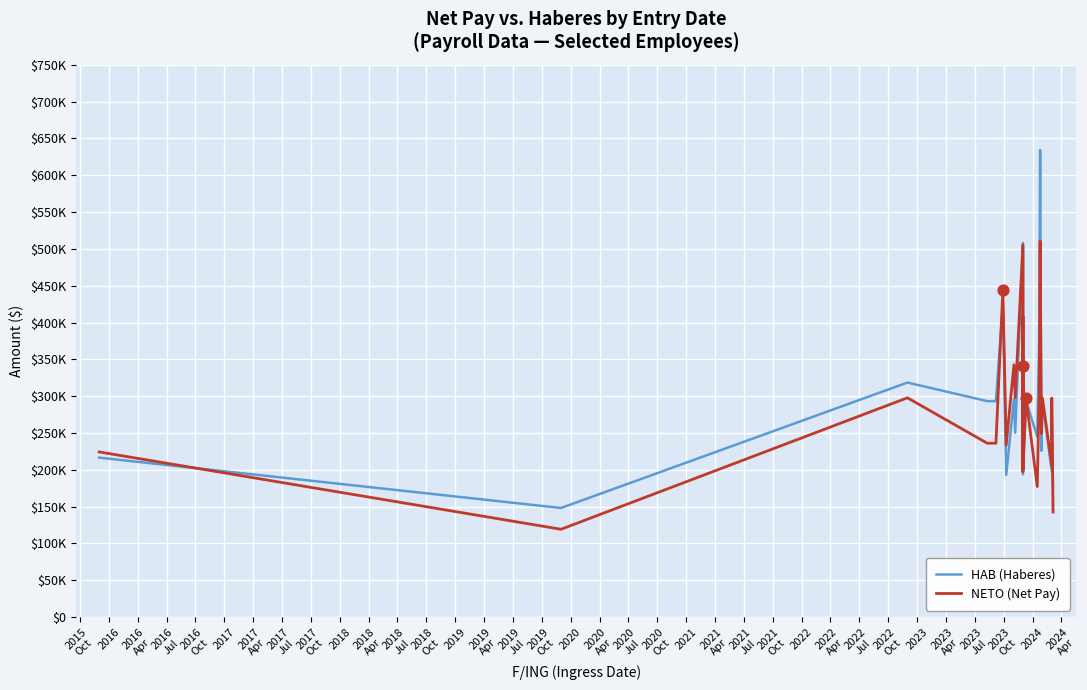

Which series contains the lowest Y value?

NETO (Net Pay)